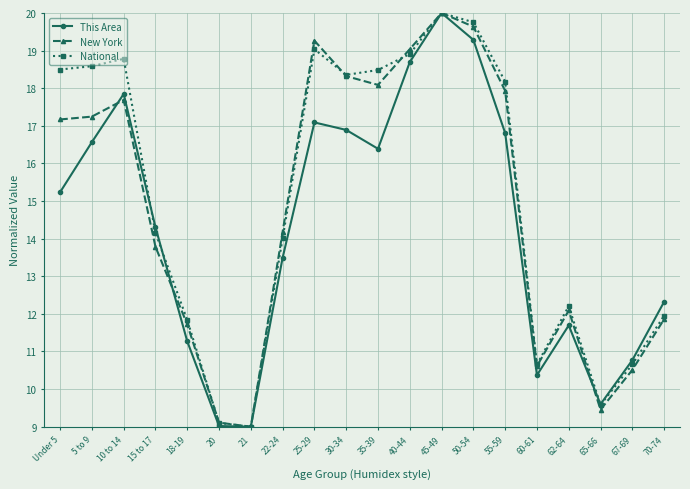

What is the difference between the This Area values at 35-39 and 18-19?

5.1